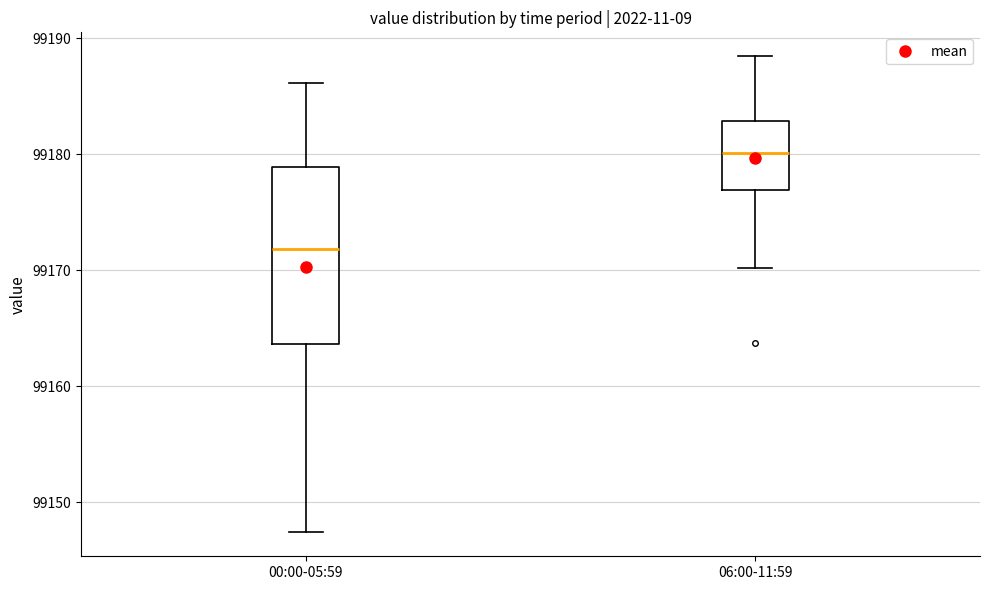

Comparing the boxes themselves (not the whiskers), which one is the tallest?

00:00-05:59